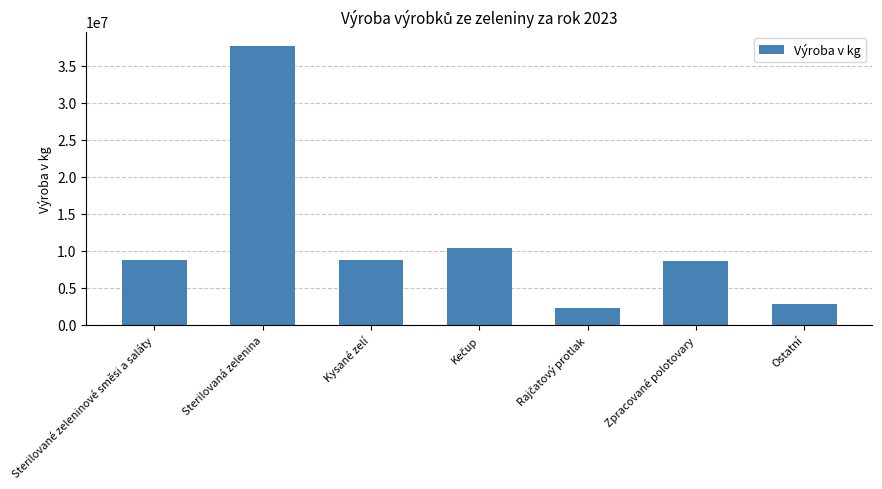

What is the average value?

11342677